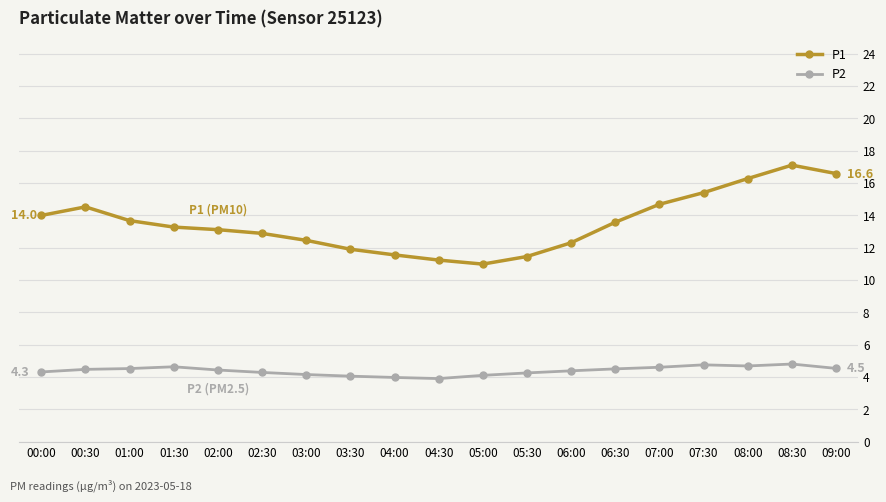

What is the sum of the P2 values at 09:00 and 08:30?

9.3